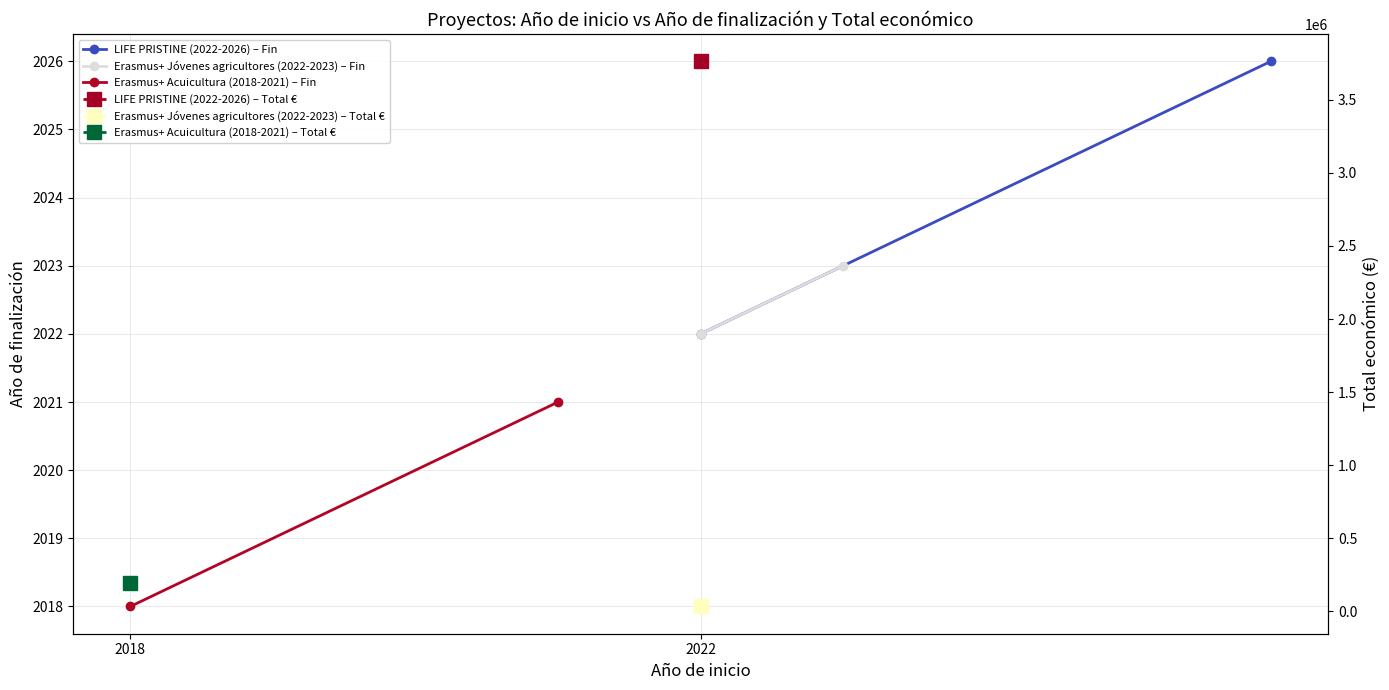

At which category is the sum across all series the highest?

2022